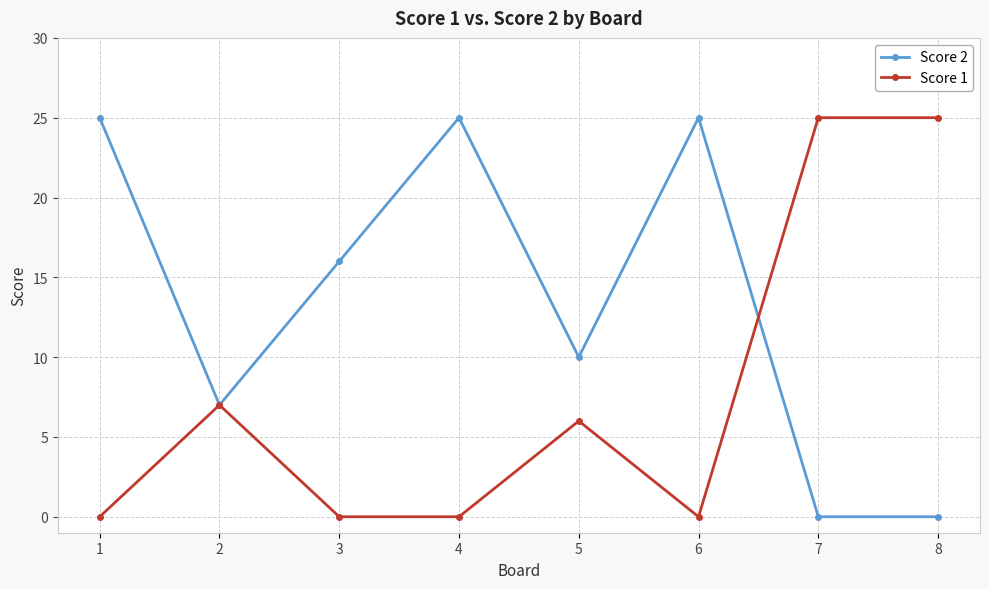

In Score 2, how many points are higher than both neighbors (excluding endpoints)?

2